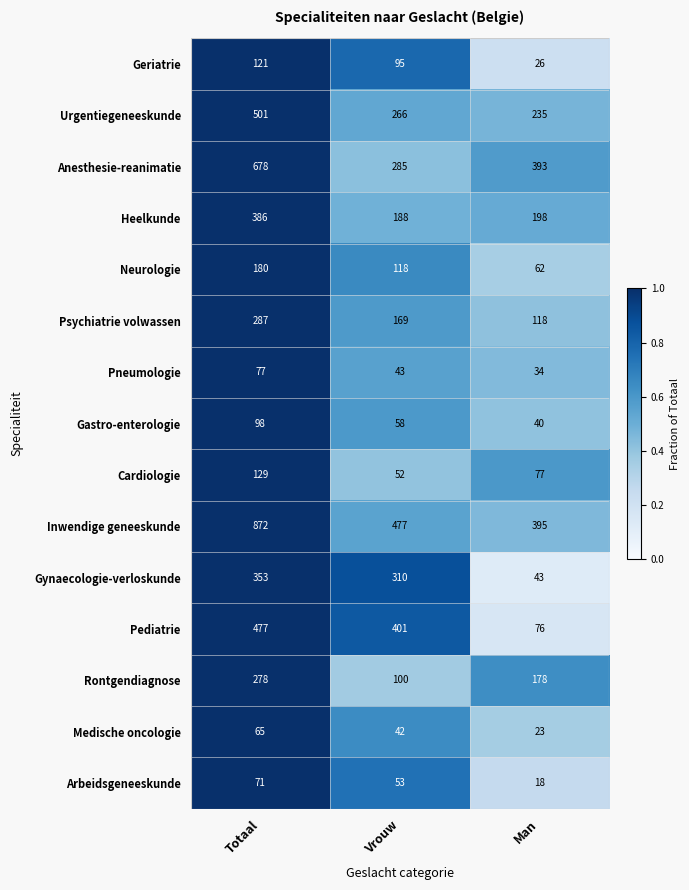

Which series has the largest total across all categories?

Inwendige geneeskunde